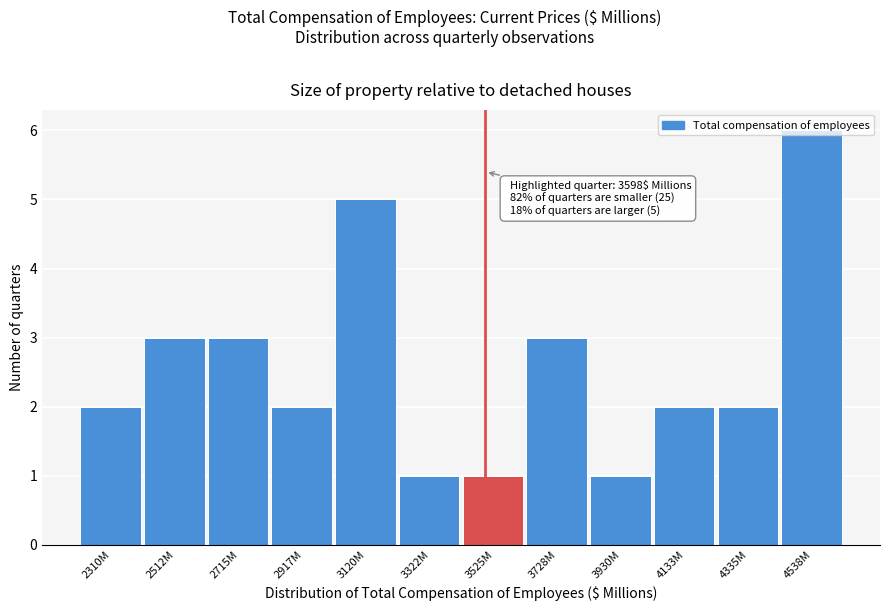

What is the change in value from 2310M to 2512M?

+1